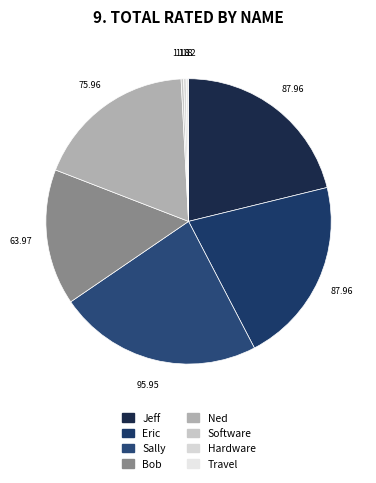

The Hardware slice represents 0% of the pie. True or false?

True